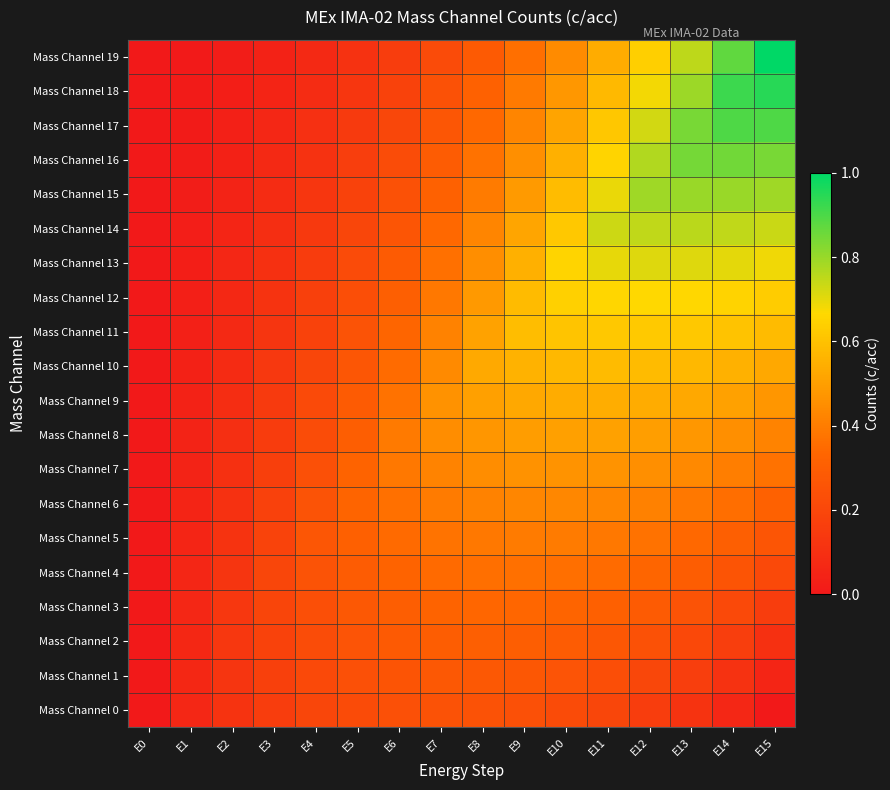

Which series has the largest range (max minus min)?

Mass Channel 19